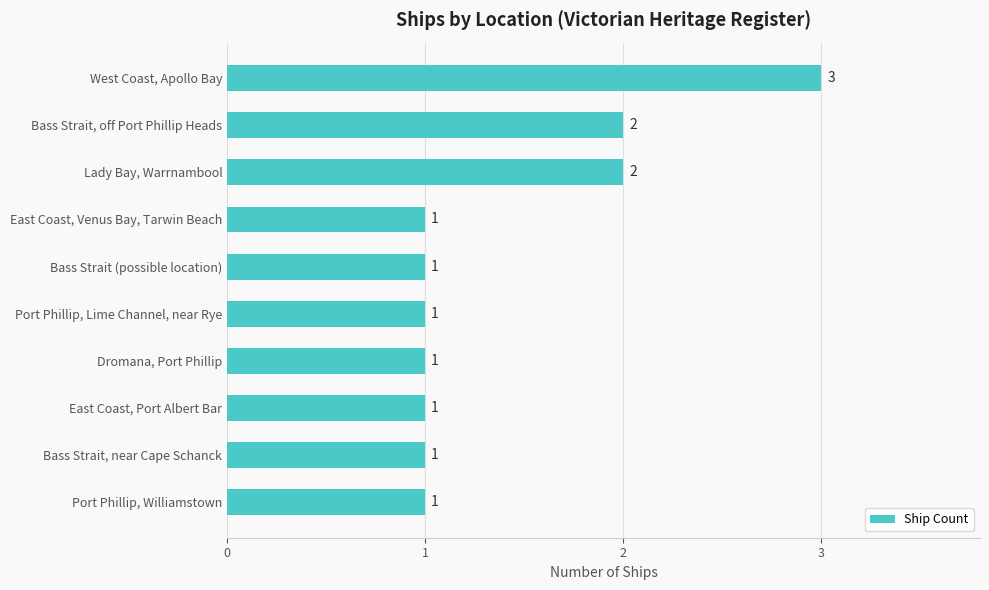

How many bars are there in total?

10